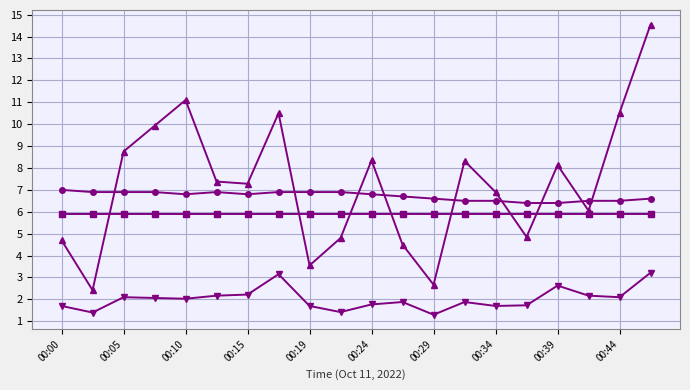

What is the smallest value displayed?

1.3